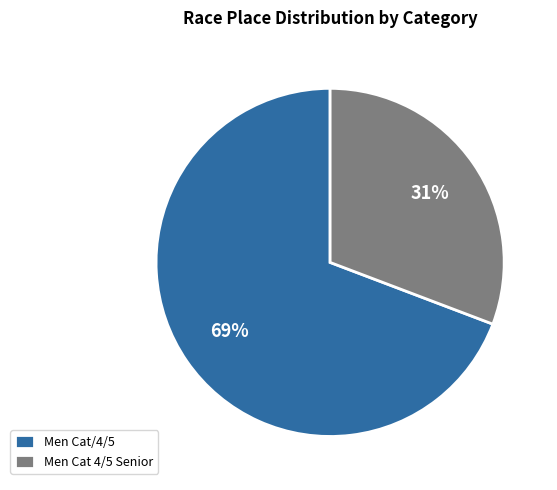

To the nearest percent, what is the difference between the largest and smallest slice percentages?

38%